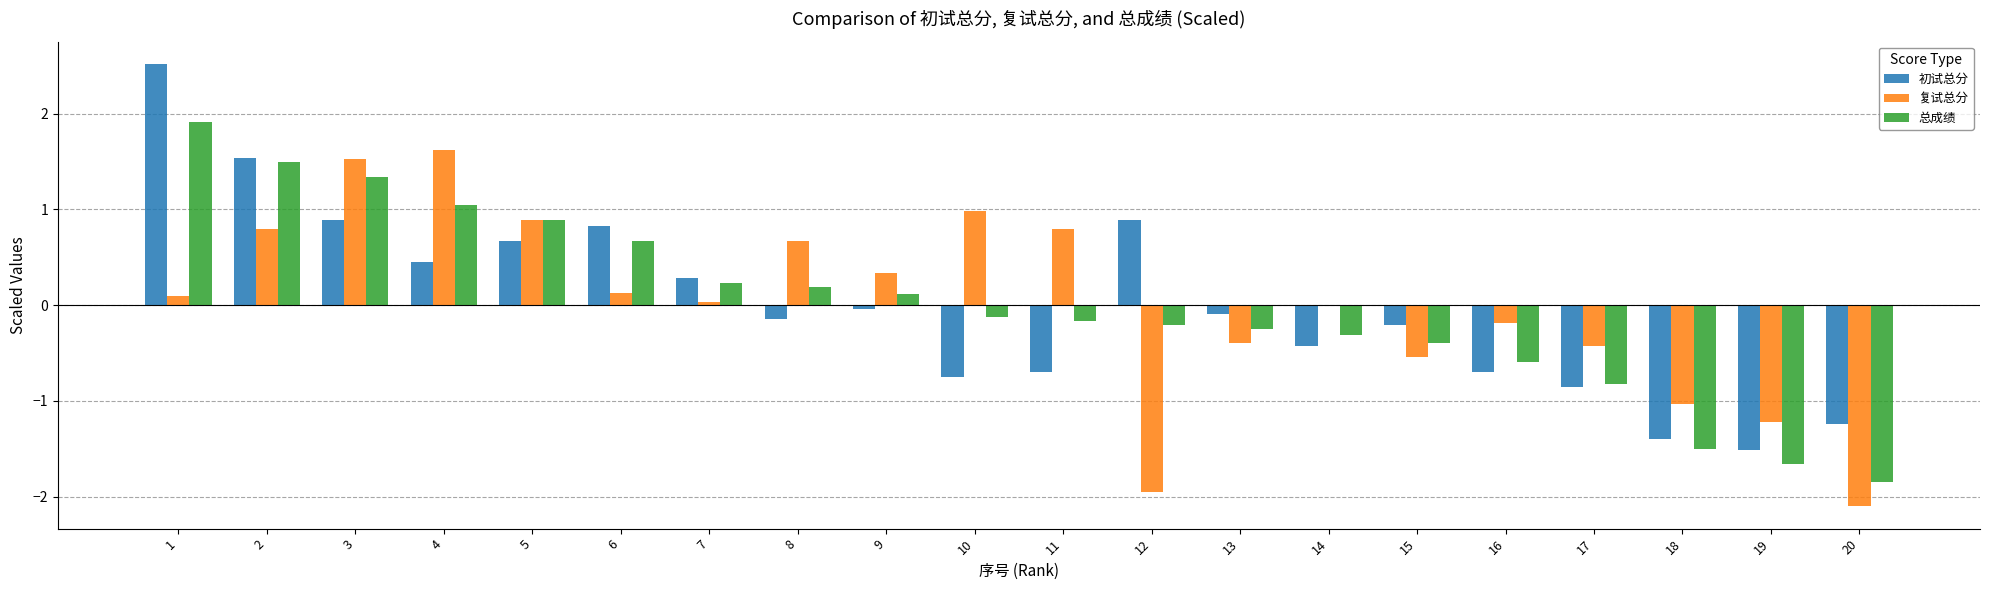

How many data points in 总成绩 are above 0?

9